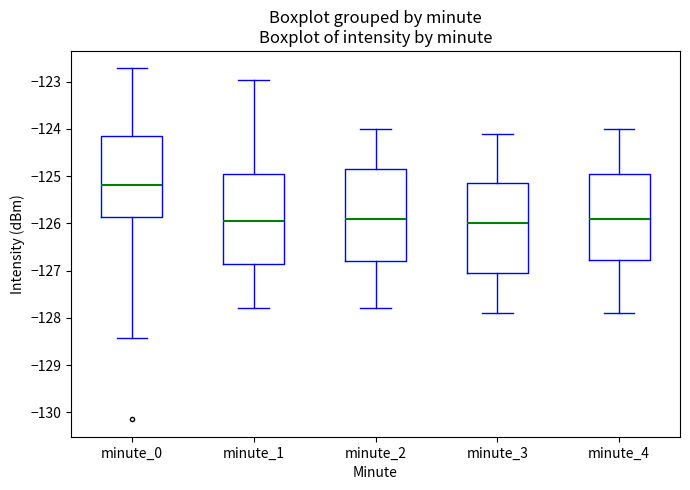

Which box has the highest median line?

minute_0